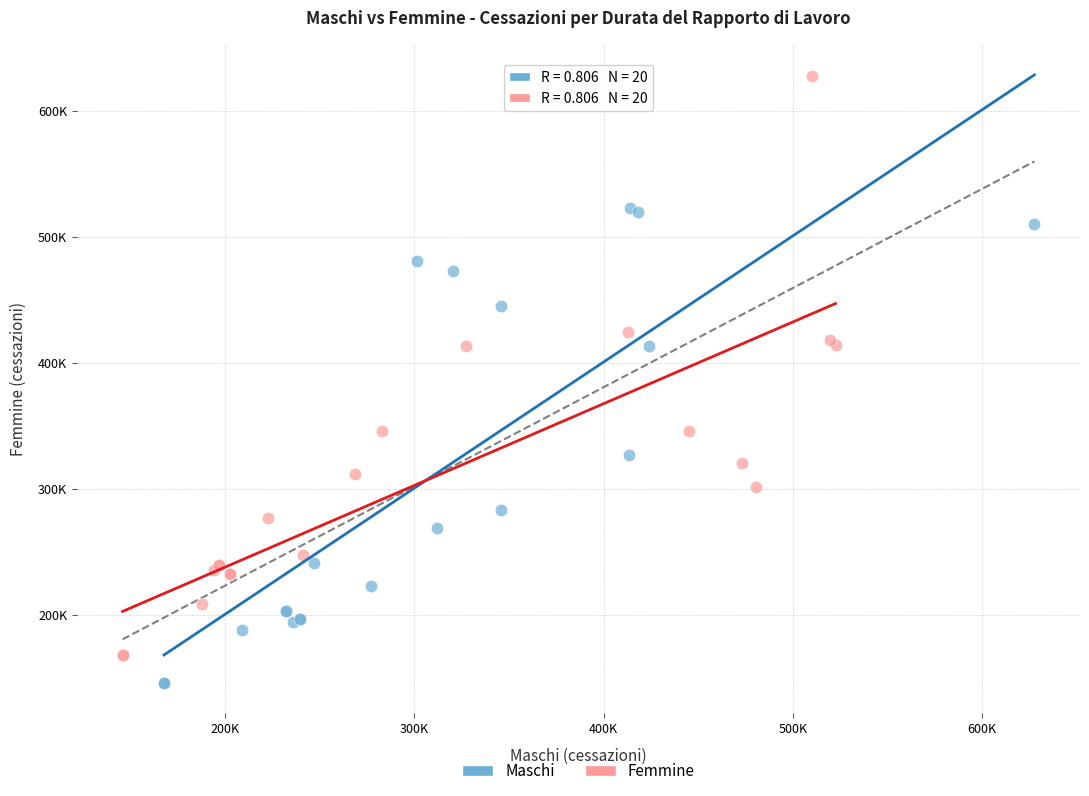

Which series contains the lowest Y value?

Maschi